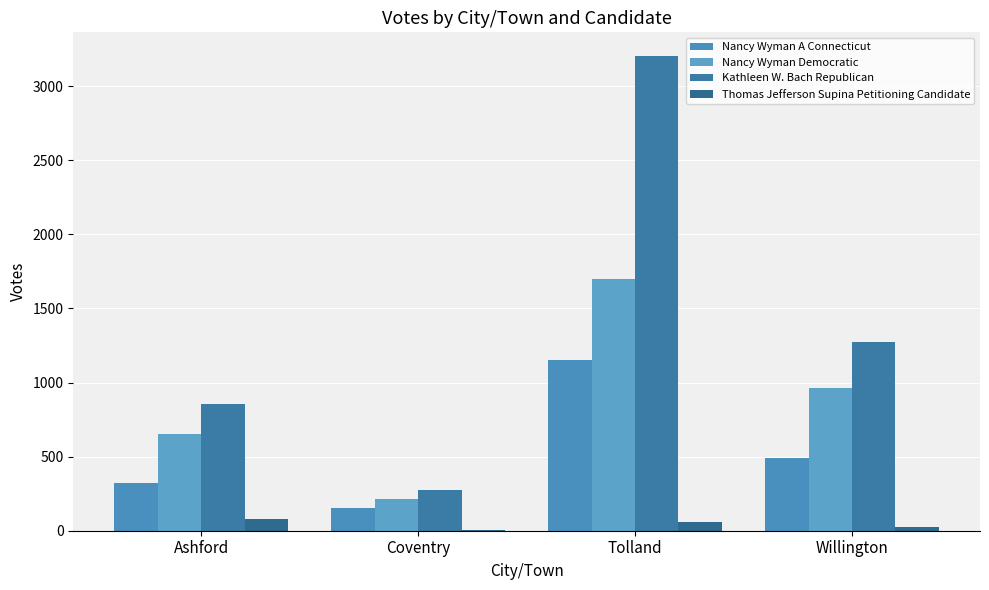

Reading left to right, what are all the values shown in this chart?

Nancy Wyman A Connecticut: Ashford=324	Coventry=150	Tolland=1154	Willington=492
Nancy Wyman Democratic: Ashford=652	Coventry=215	Tolland=1698	Willington=962
Kathleen W. Bach Republican: Ashford=857	Coventry=278	Tolland=3203	Willington=1274
Thomas Jefferson Supina Petitioning Candidate: Ashford=78	Coventry=2	Tolland=58	Willington=25